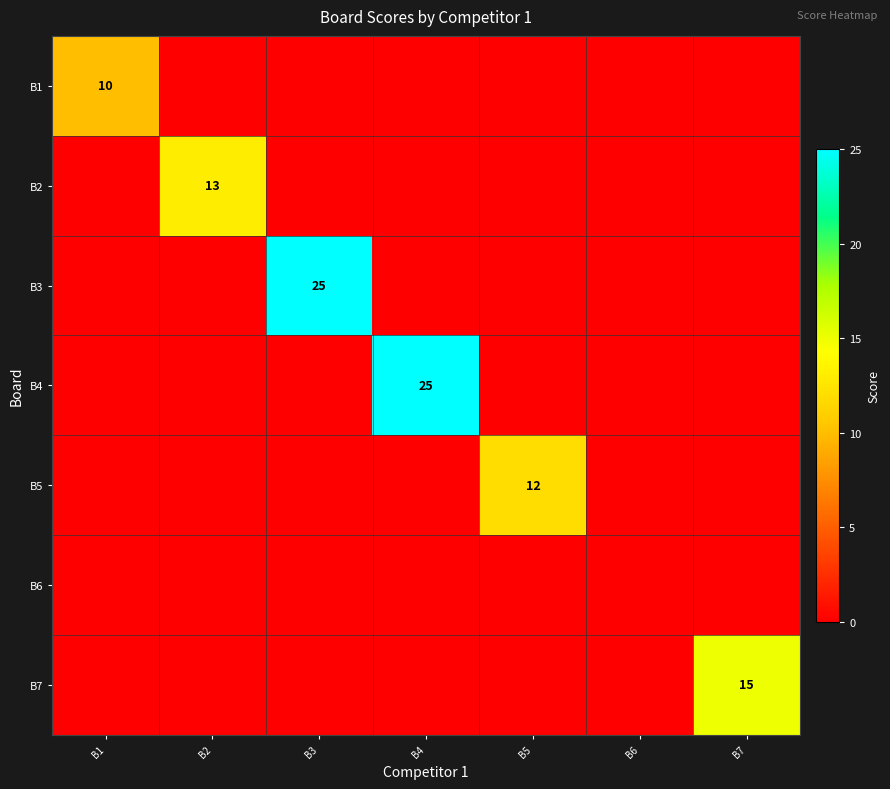

Which series has the largest range (max minus min)?

B3